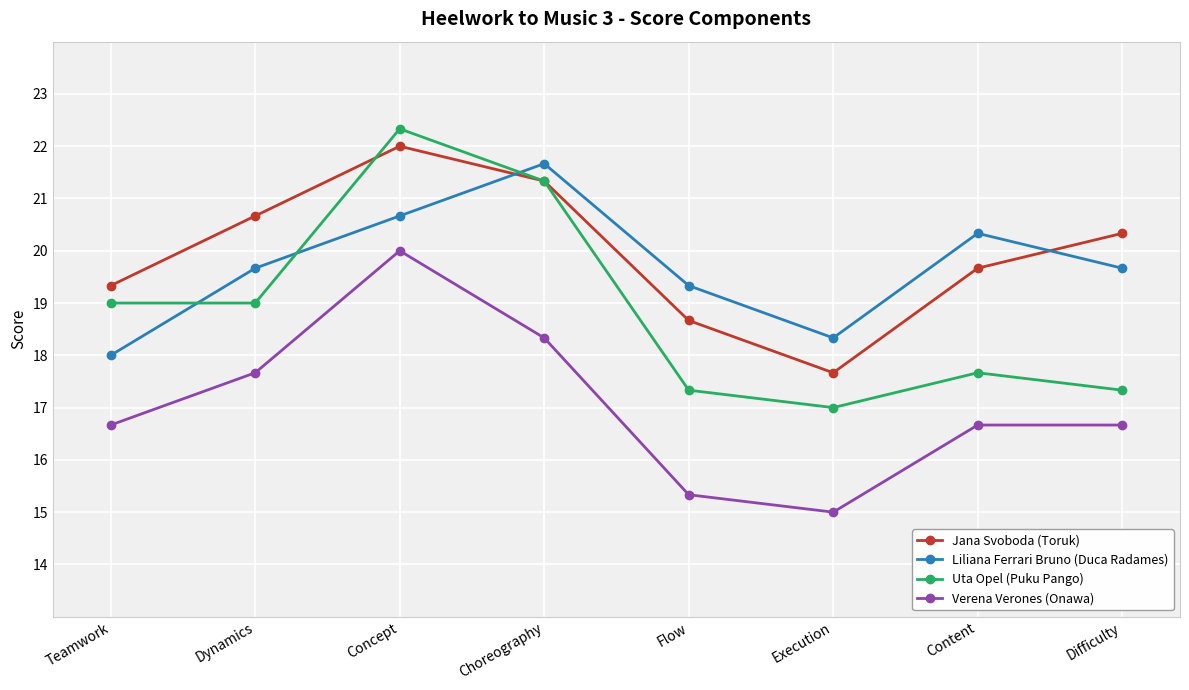

Which series has the largest range (max minus min)?

Uta Opel (Puku Pango)